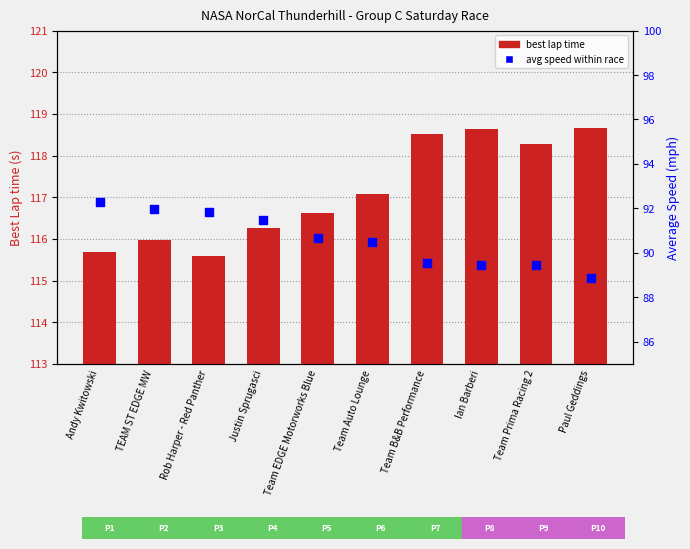

Which series contains the lowest Y value?

avg speed within race